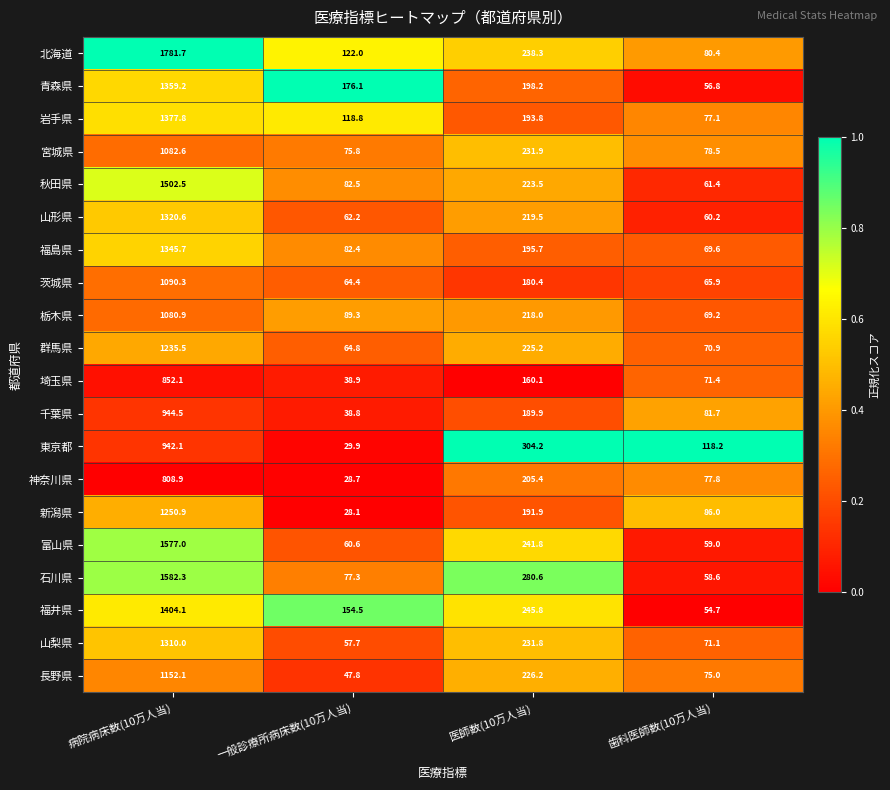

At 医師数(10万人当), list the series in order from smallest to largest.

埼玉県, 茨城県, 千葉県, 新潟県, 岩手県, 福島県, 青森県, 神奈川県, 栃木県, 山形県, 秋田県, 群馬県, 長野県, 山梨県, 宮城県, 北海道, 富山県, 福井県, 石川県, 東京都